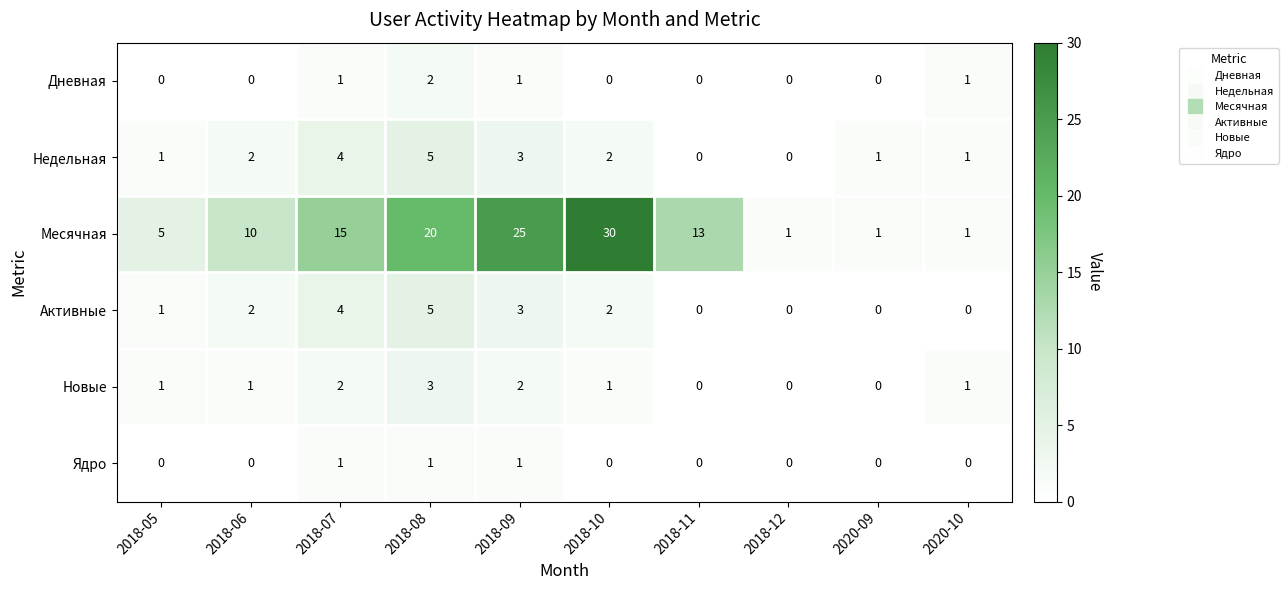

Where does the Месячная series first go above 13?

2018-07